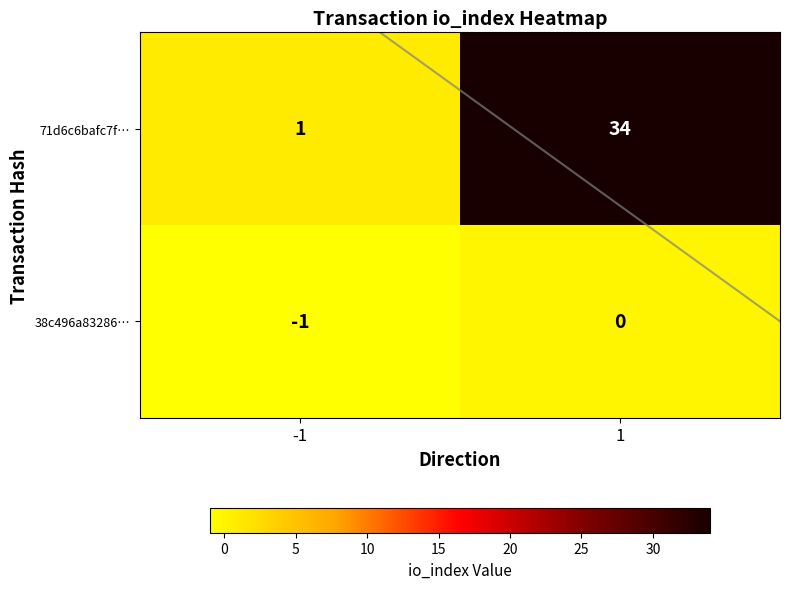

List the series in order of their peak value, highest first.

71d6c6bafc7f…, 38c496a83286…